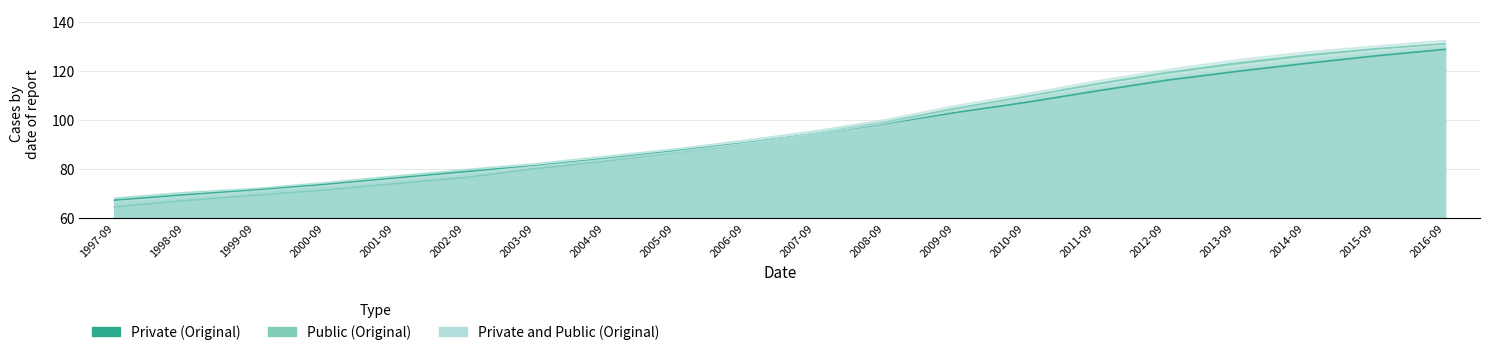

Between 1999-09 and 2015-09, which series saw the biggest shift?

Public (Original)